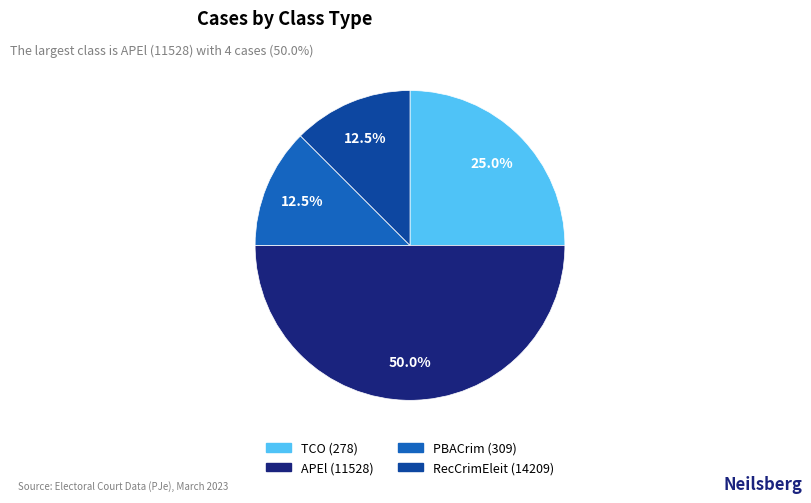

To the nearest percent, what portion does APEl (11528) represent?

50%